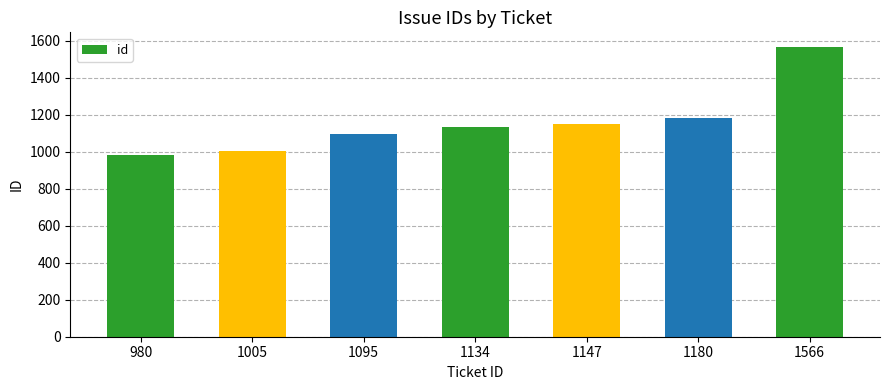

How many data points does each series have?

7